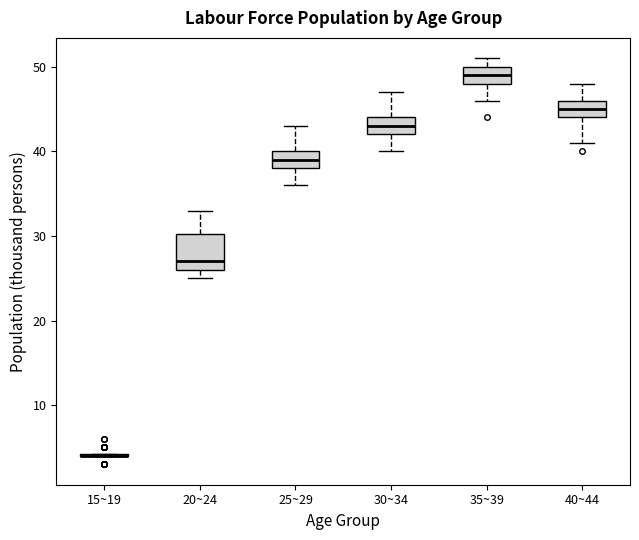

Reading left to right, read every box against the y-axis: the position of its median line, the range the box covers, and the ends of its whiskers. The values are not printed on the chart, so give them approximately, as read against the axis.

15~19: box collapsed to a line at 4, whiskers 4 to 4
20~24: median 27, box 26 to 30, whiskers 25 to 33
25~29: median 39, box 38 to 40, whiskers 36 to 43
30~34: median 43, box 42 to 44, whiskers 40 to 47
35~39: median 49, box 48 to 50, whiskers 46 to 51
40~44: median 45, box 44 to 46, whiskers 41 to 48